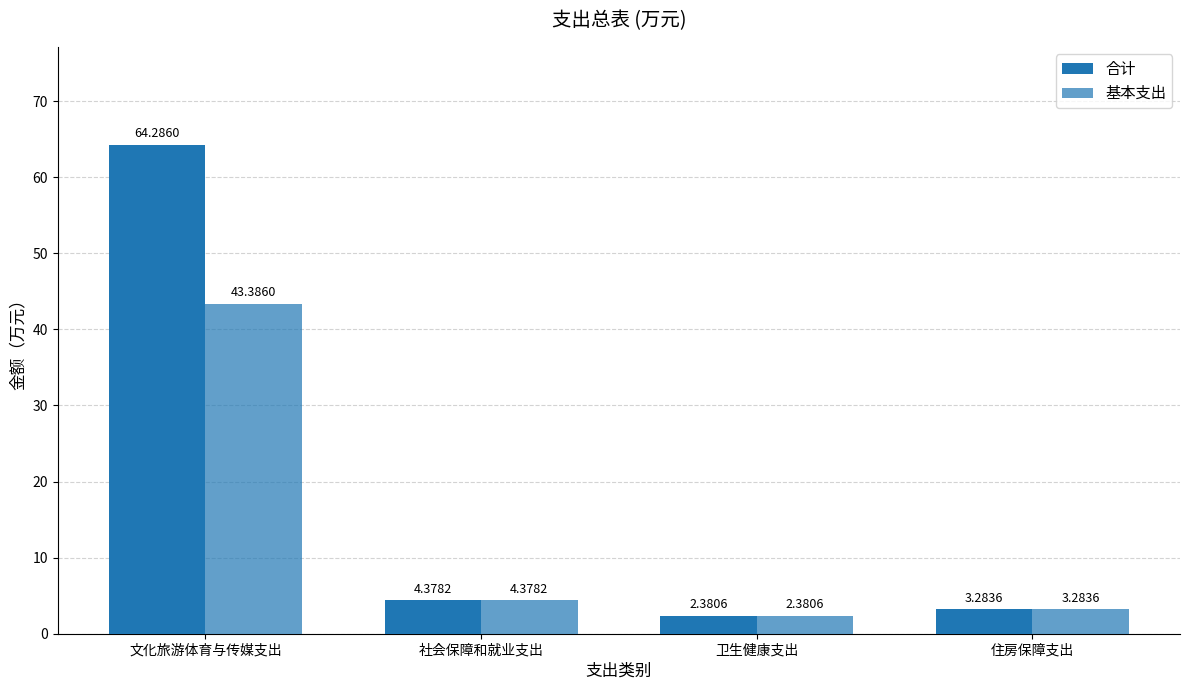

Does the chart contain stacked bars?

No